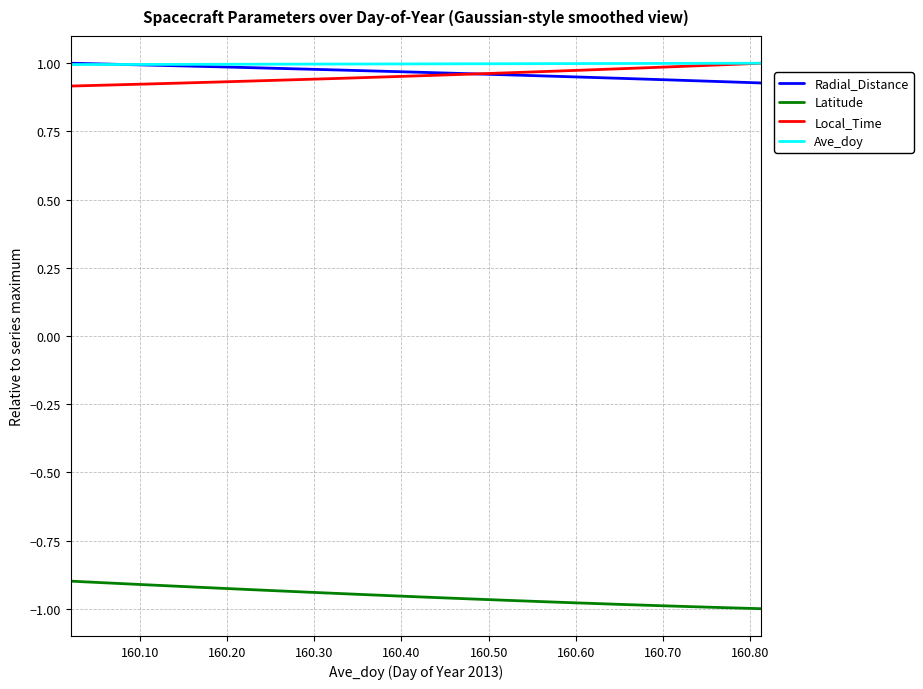

True or false: Local_Time and Latitude cross at least once.

False